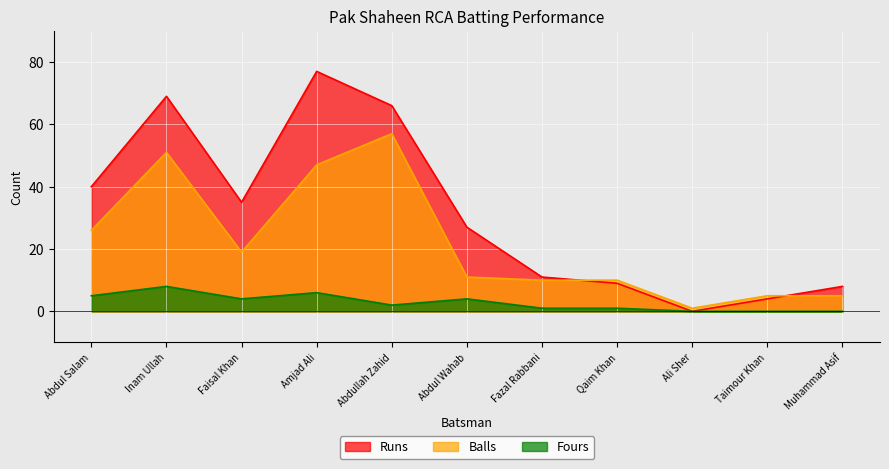

Is it true that Fours equals 2 at Fazal Rabbani?

False